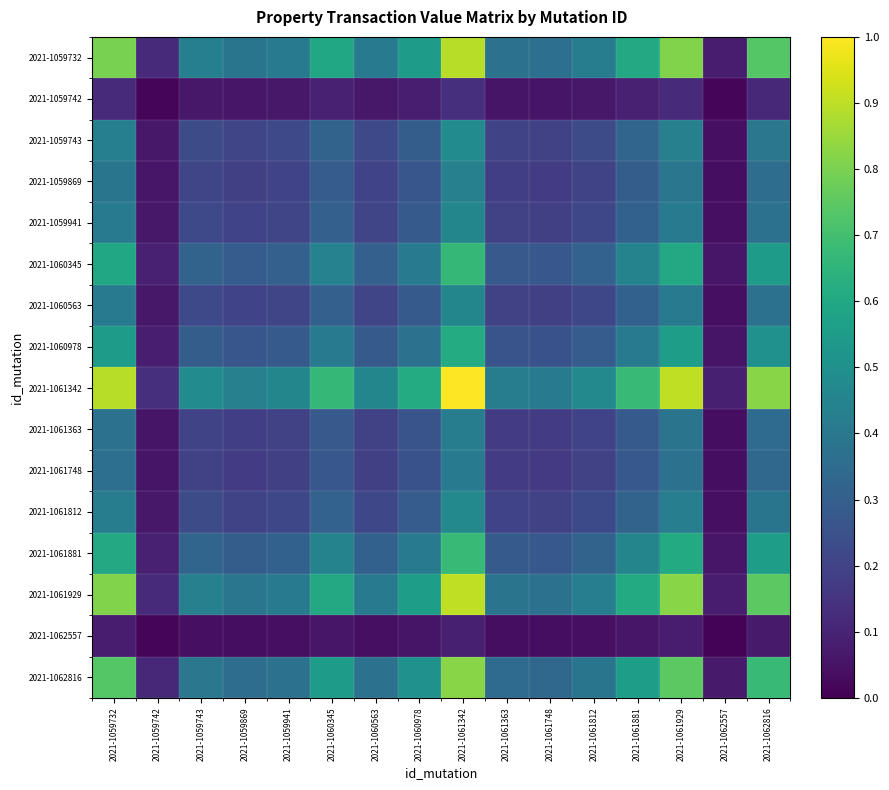

Which series has the largest total across all categories?

2021-1061342